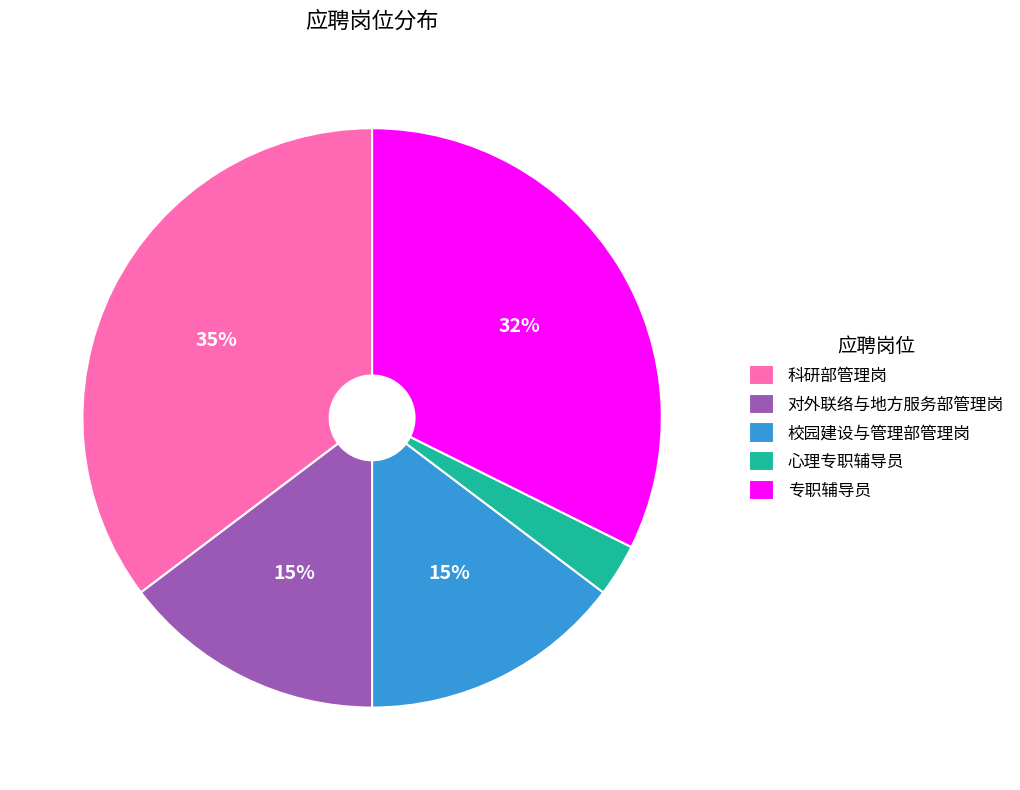

Which category has the biggest portion of the pie?

科研部管理岗